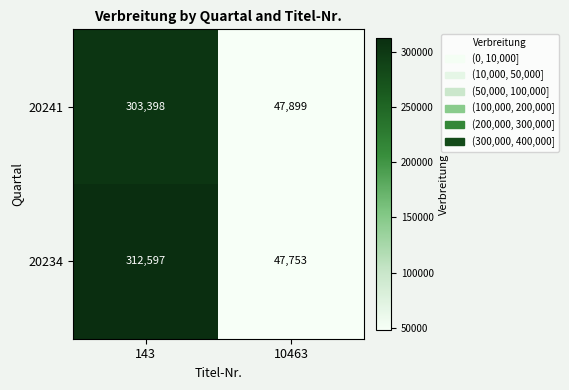

What is the difference between the 20234 values at 10463 and 143?

264844